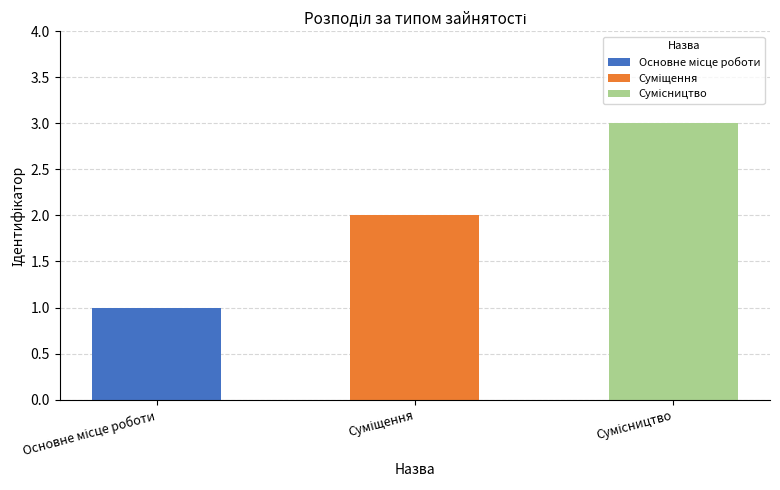

What is the sum of the values at Сумісництво and Суміщення?

5